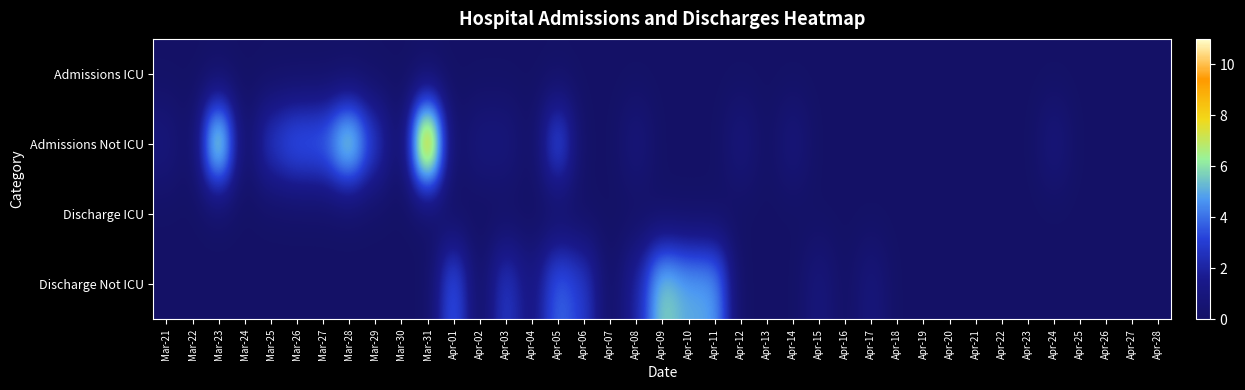

Reading right to left, list all the values displayed in this chart.

Admissions ICU: Apr-28=0	Apr-27=0	Apr-26=0	Apr-25=0	Apr-24=0	Apr-23=0	Apr-22=0	Apr-21=0	Apr-20=0	Apr-19=0	Apr-18=0	Apr-17=0	Apr-16=0	Apr-15=0	Apr-14=0	Apr-13=0	Apr-12=0	Apr-11=0	Apr-10=0	Apr-09=0	Apr-08=0	Apr-07=0	Apr-06=0	Apr-05=0	Apr-04=0	Apr-03=0	Apr-02=0	Apr-01=0	Mar-31=0	Mar-30=0	Mar-29=0	Mar-28=0	Mar-27=0	Mar-26=0	Mar-25=0	Mar-24=0	Mar-23=0	Mar-22=0	Mar-21=0
Admissions Not ICU: Apr-28=0	Apr-27=0	Apr-26=0	Apr-25=0	Apr-24=1	Apr-23=0	Apr-22=0	Apr-21=0	Apr-20=0	Apr-19=0	Apr-18=0	Apr-17=0	Apr-16=0	Apr-15=0	Apr-14=1	Apr-13=0	Apr-12=1	Apr-11=0	Apr-10=0	Apr-09=0	Apr-08=1	Apr-07=0	Apr-06=0	Apr-05=4	Apr-04=0	Apr-03=1	Apr-02=1	Apr-01=0	Mar-31=11	Mar-30=0	Mar-29=3	Mar-28=7	Mar-27=4	Mar-26=4	Mar-25=3	Mar-24=0	Mar-23=8	Mar-22=0	Mar-21=1
Discharge ICU: Apr-28=0	Apr-27=0	Apr-26=0	Apr-25=0	Apr-24=0	Apr-23=0	Apr-22=0	Apr-21=0	Apr-20=0	Apr-19=0	Apr-18=0	Apr-17=0	Apr-16=0	Apr-15=0	Apr-14=0	Apr-13=0	Apr-12=0	Apr-11=0	Apr-10=0	Apr-09=0	Apr-08=0	Apr-07=0	Apr-06=0	Apr-05=0	Apr-04=0	Apr-03=0	Apr-02=0	Apr-01=0	Mar-31=0	Mar-30=0	Mar-29=0	Mar-28=0	Mar-27=0	Mar-26=0	Mar-25=0	Mar-24=0	Mar-23=0	Mar-22=0	Mar-21=0
Discharge Not ICU: Apr-28=0	Apr-27=0	Apr-26=0	Apr-25=0	Apr-24=0	Apr-23=0	Apr-22=0	Apr-21=0	Apr-20=0	Apr-19=0	Apr-18=0	Apr-17=1	Apr-16=0	Apr-15=1	Apr-14=0	Apr-13=0	Apr-12=0	Apr-11=5	Apr-10=5	Apr-09=6	Apr-08=2	Apr-07=0	Apr-06=3	Apr-05=4	Apr-04=1	Apr-03=3	Apr-02=0	Apr-01=4	Mar-31=0	Mar-30=0	Mar-29=0	Mar-28=0	Mar-27=0	Mar-26=0	Mar-25=0	Mar-24=0	Mar-23=0	Mar-22=0	Mar-21=0